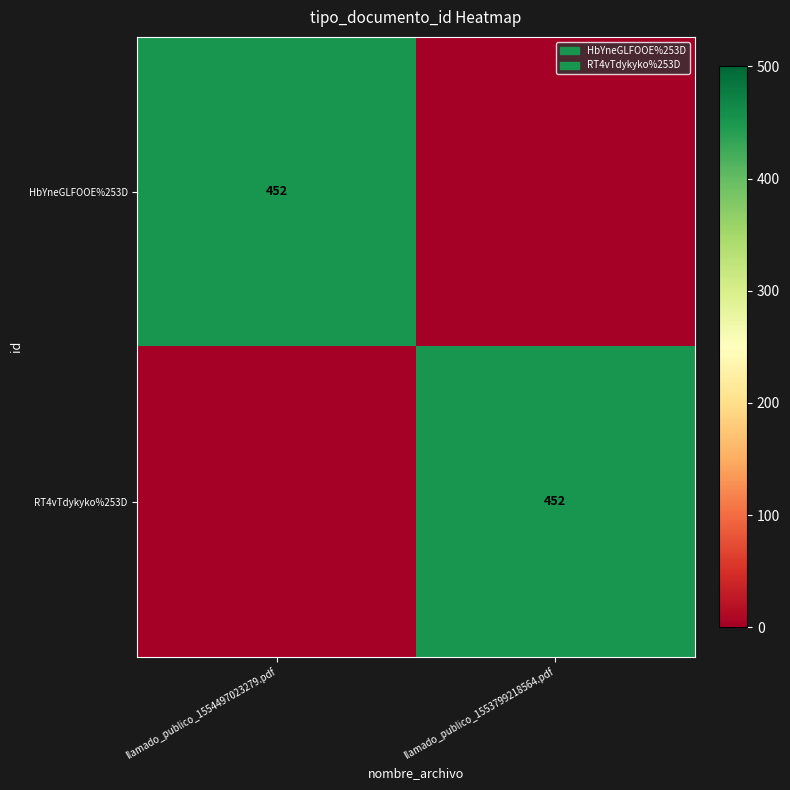

How many series are shown in this chart?

2